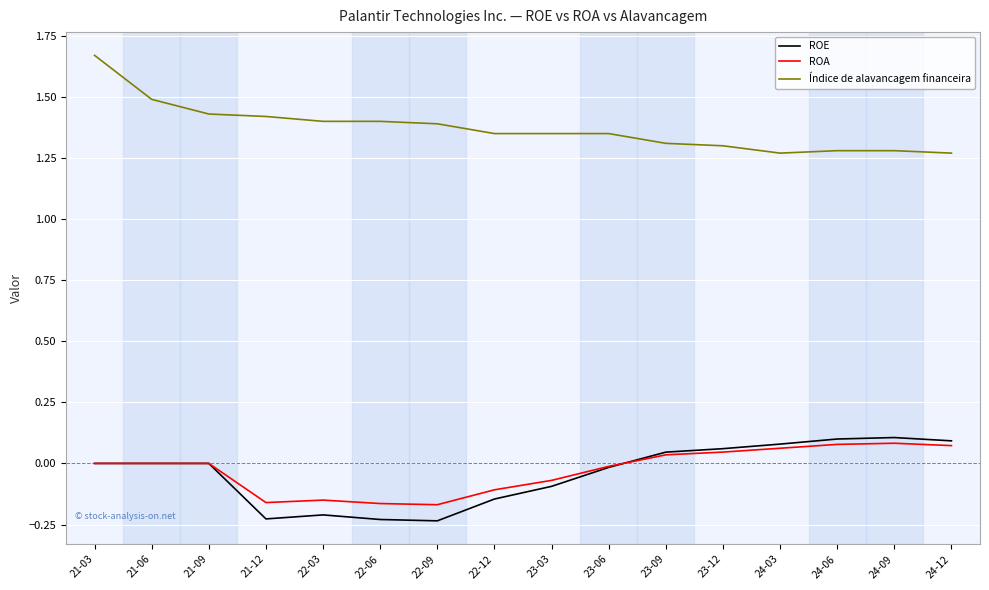

What is the difference between the highest and lowest values at 24-09?

1.2